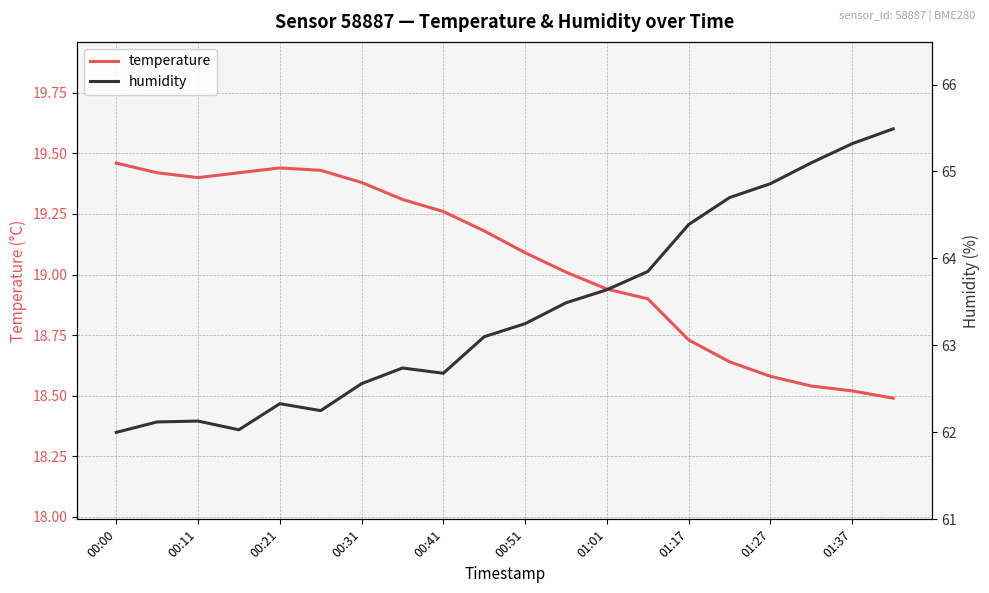

The value of temperature at 00:00 is 8.3. True or false?

False